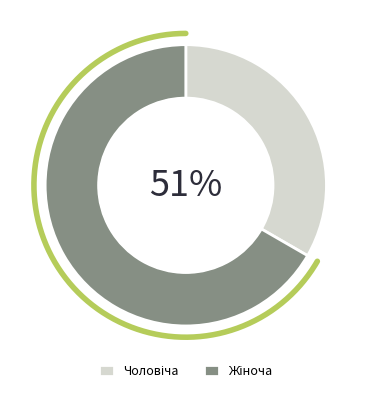

What is the total percentage of Жіноча and Чоловіча?

100.0%